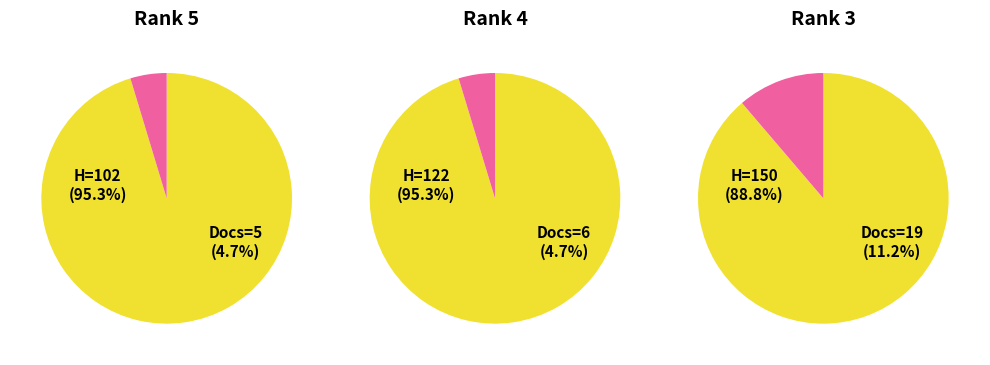

What portion of the pie excludes Rank 4?

86.7%